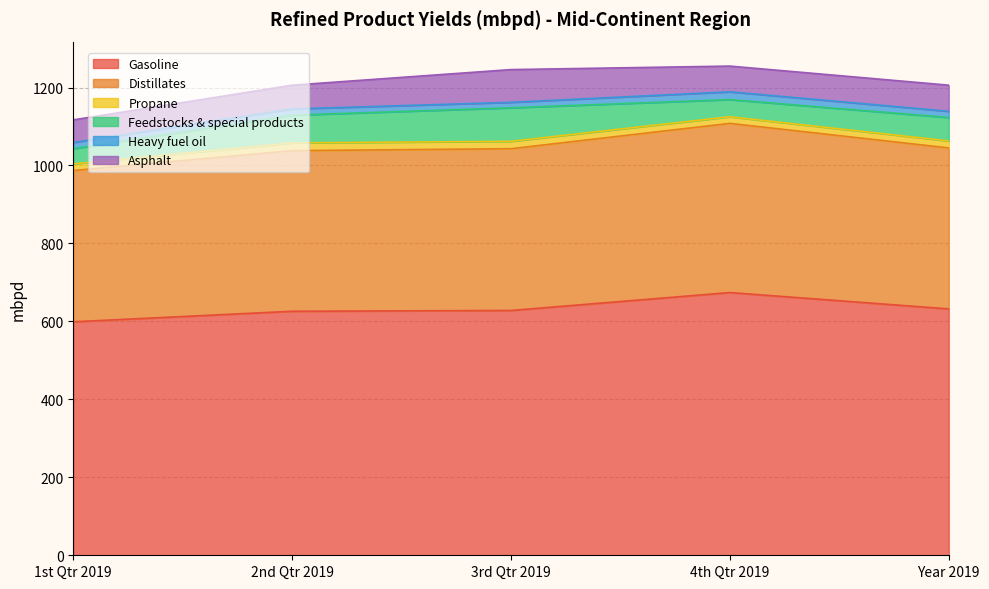

Between 1st Qtr 2019 and 3rd Qtr 2019, which is larger?

3rd Qtr 2019